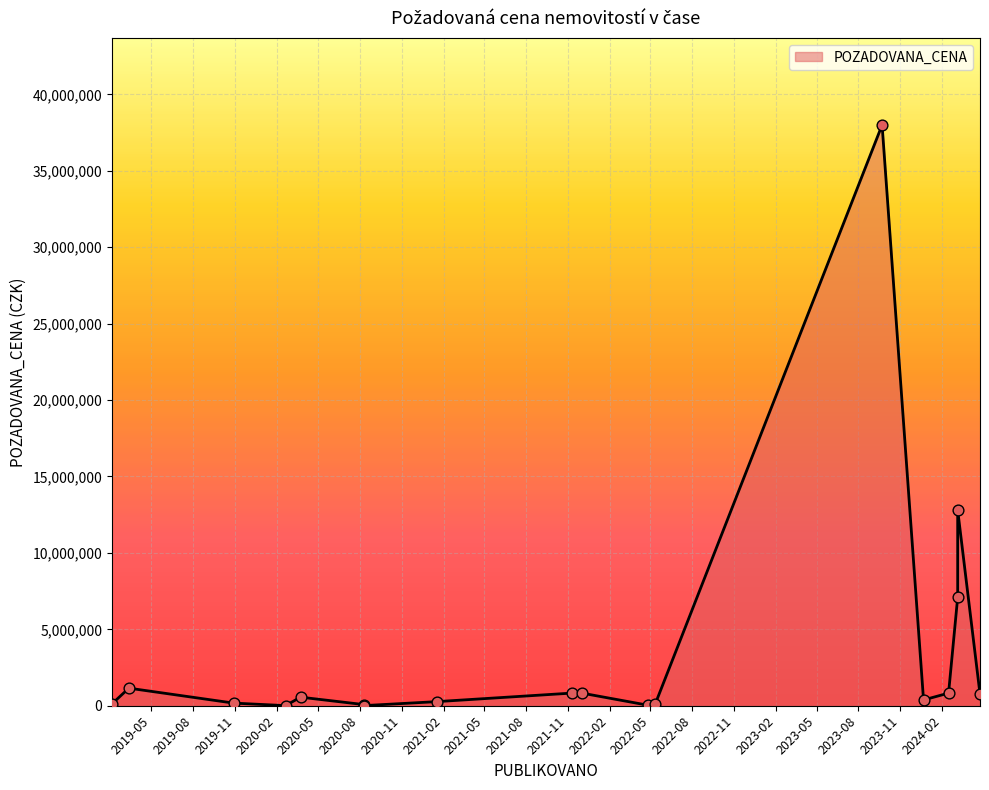

Between 2022-04-25 and 2019-10-29, which is larger?

2019-10-29